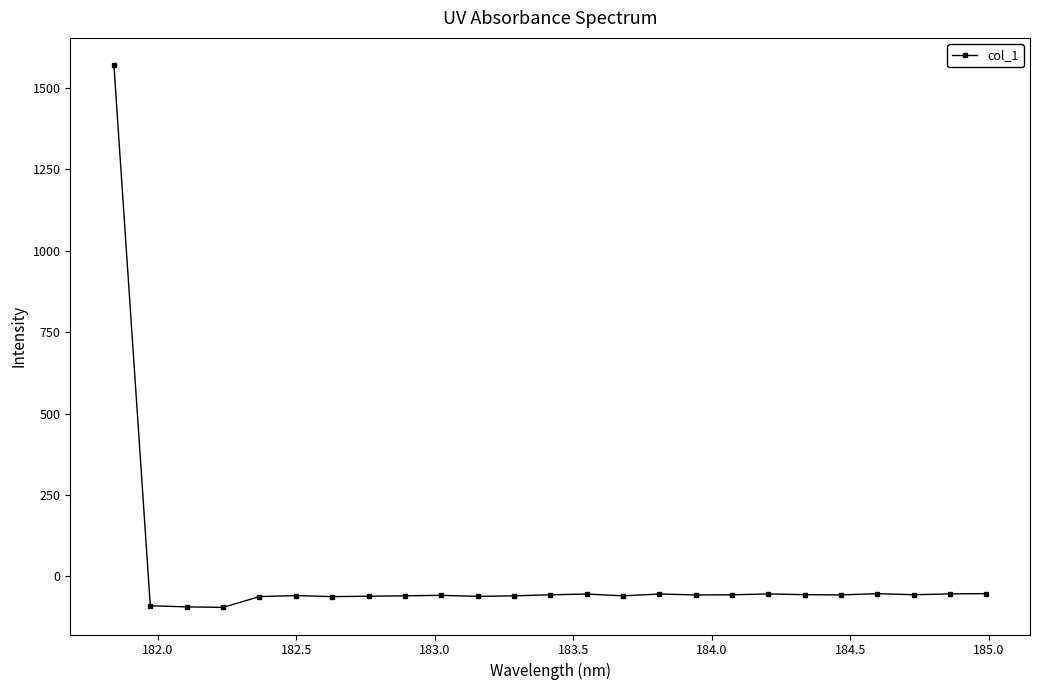

What is the value of the 21st point from the left?

-56.7